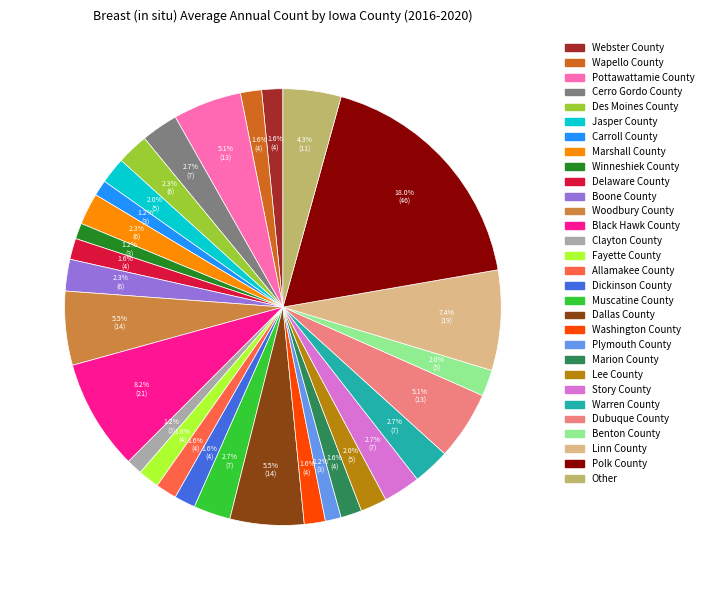

Is it true that Warren County is 11% of the pie?

False